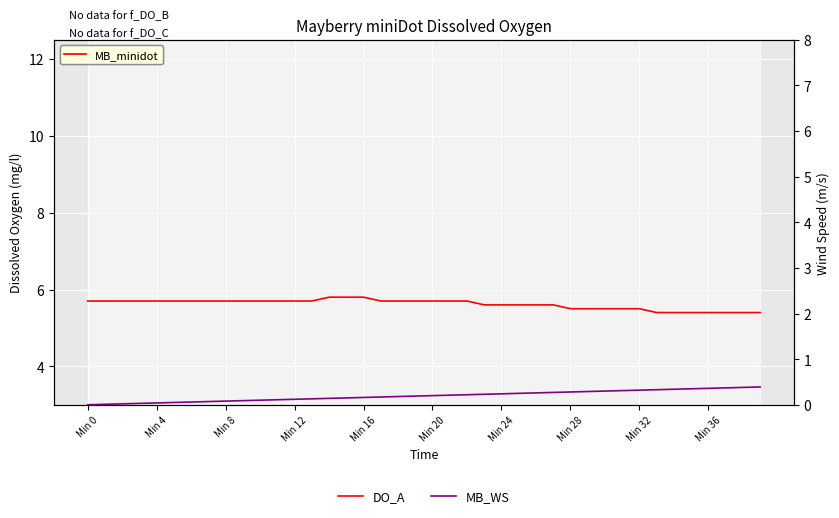

What is the label of the 27th point from the right?

13